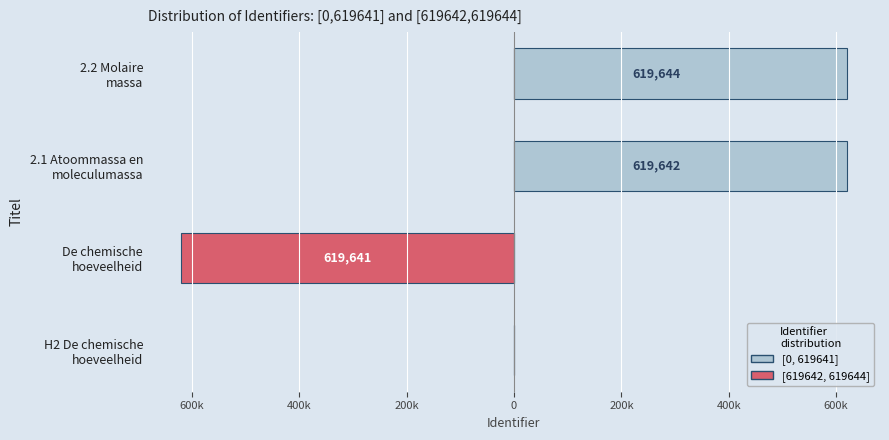

How many data points in [619642, 619644] are above 619642?

1